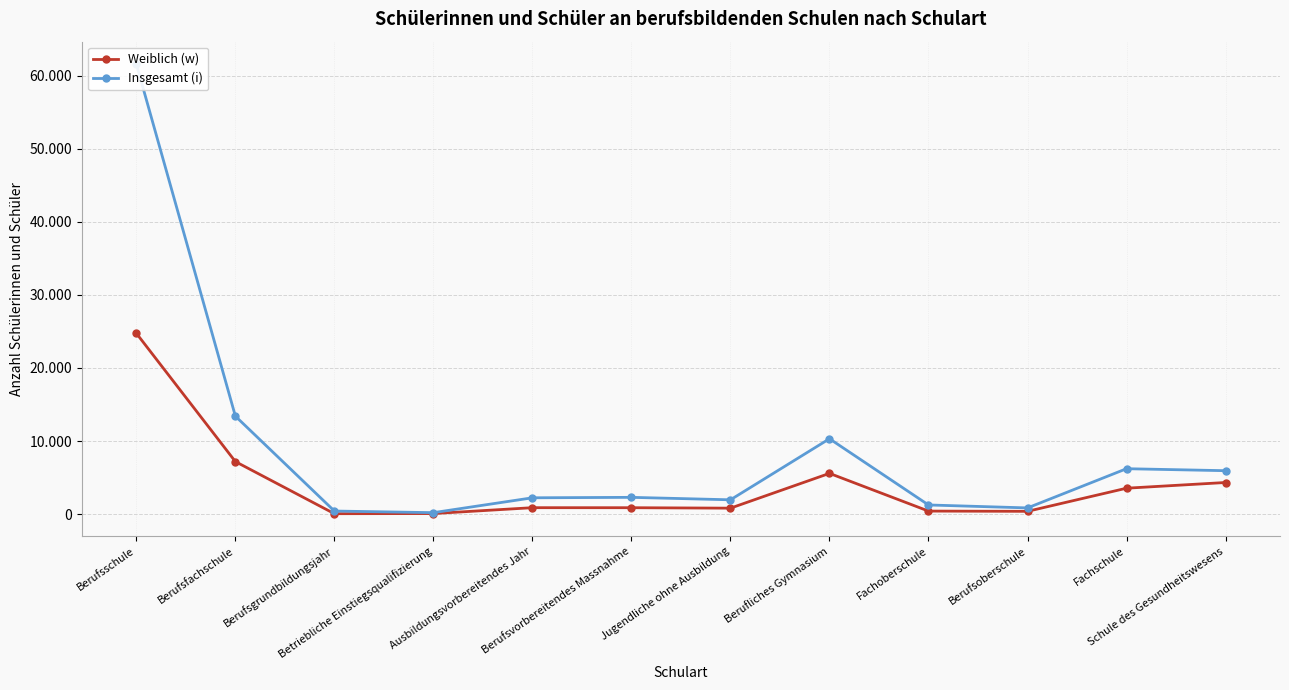

True or false: Weiblich (w) and Insgesamt (i) intersect in this chart.

False